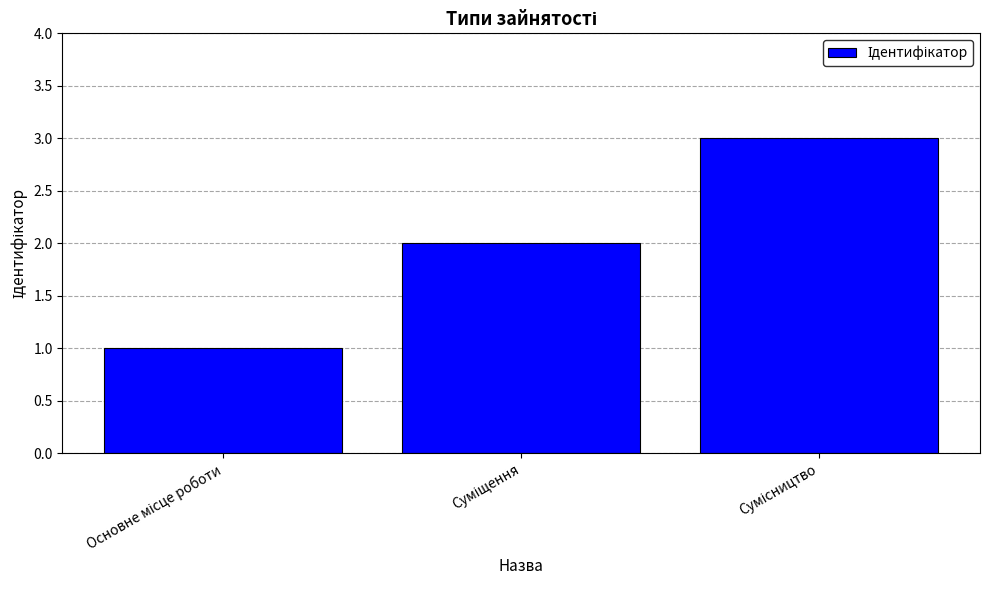

What is the greatest value displayed?

3